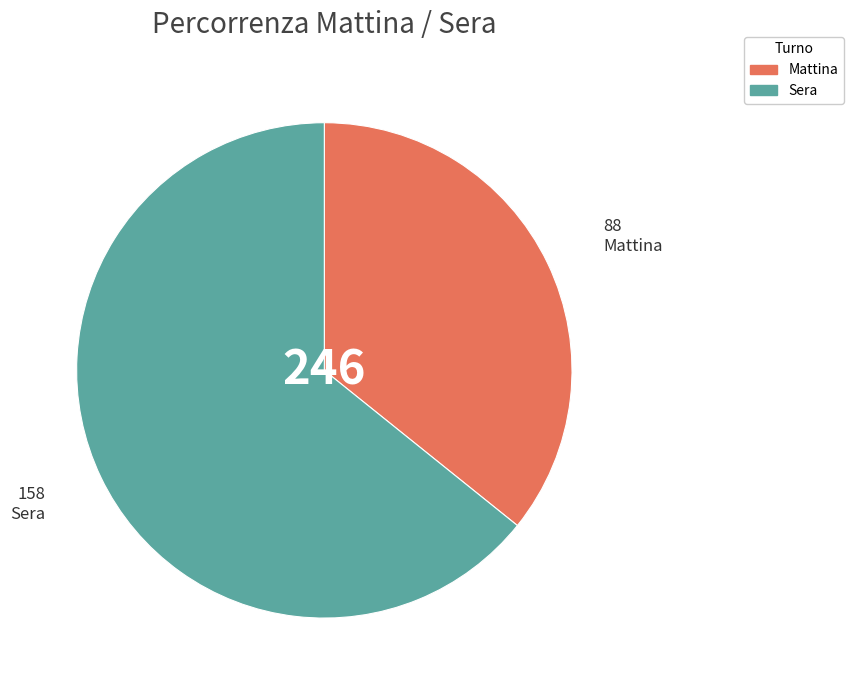

True or false: Mattina accounts for 47% of the total.

False